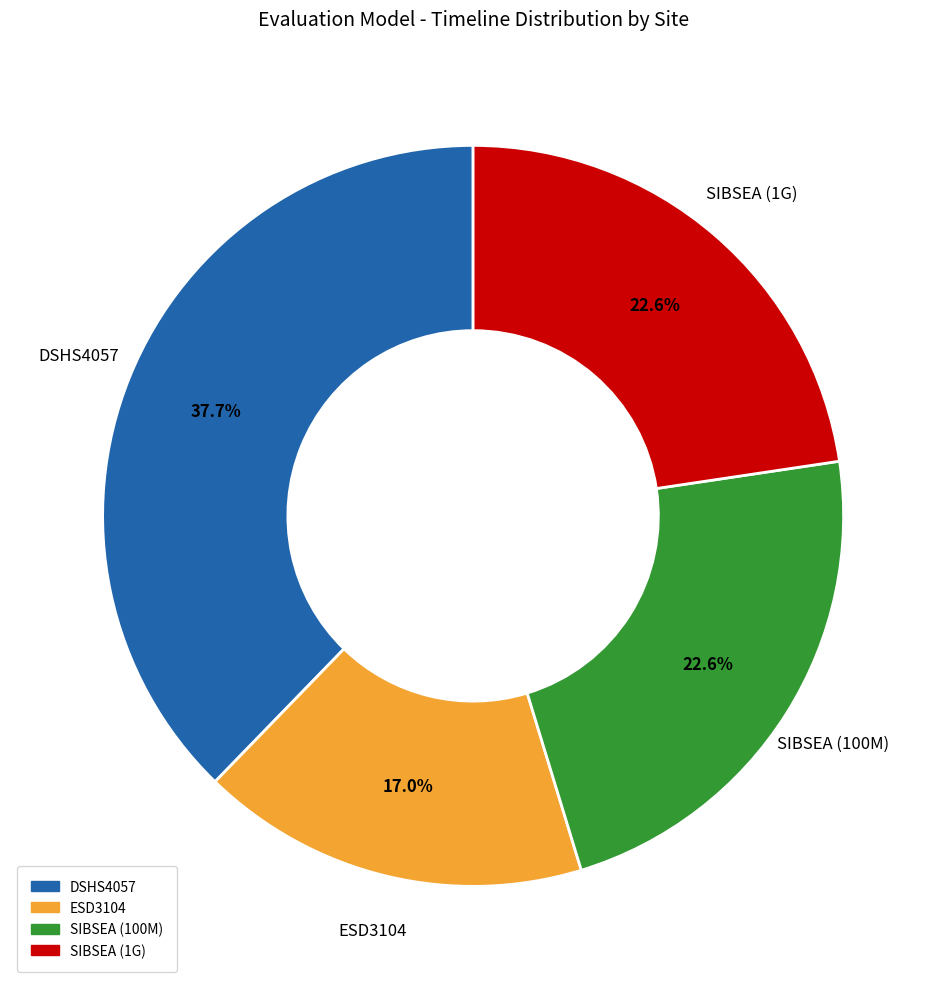

What portion of the pie excludes SIBSEA (1G)?

77.4%